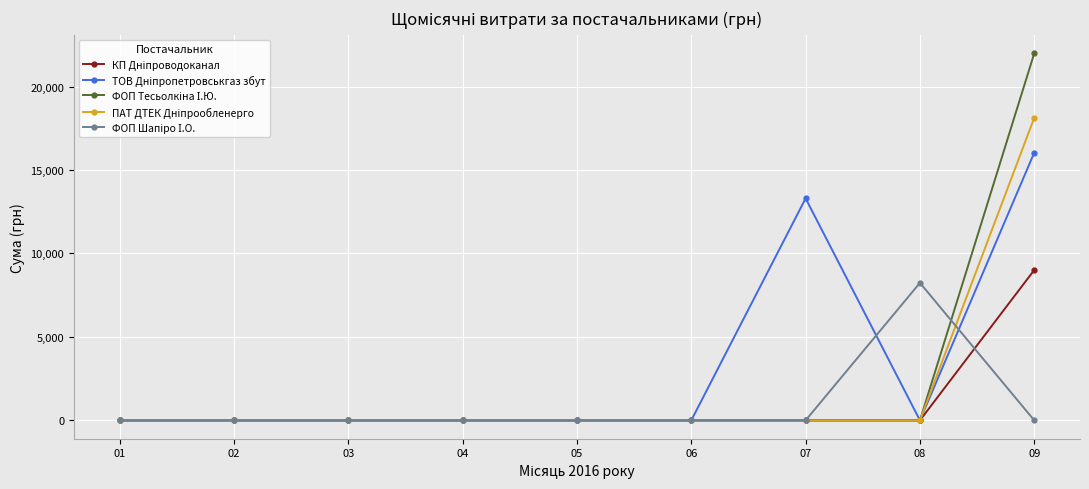

At which category is the sum across all series the highest?

09